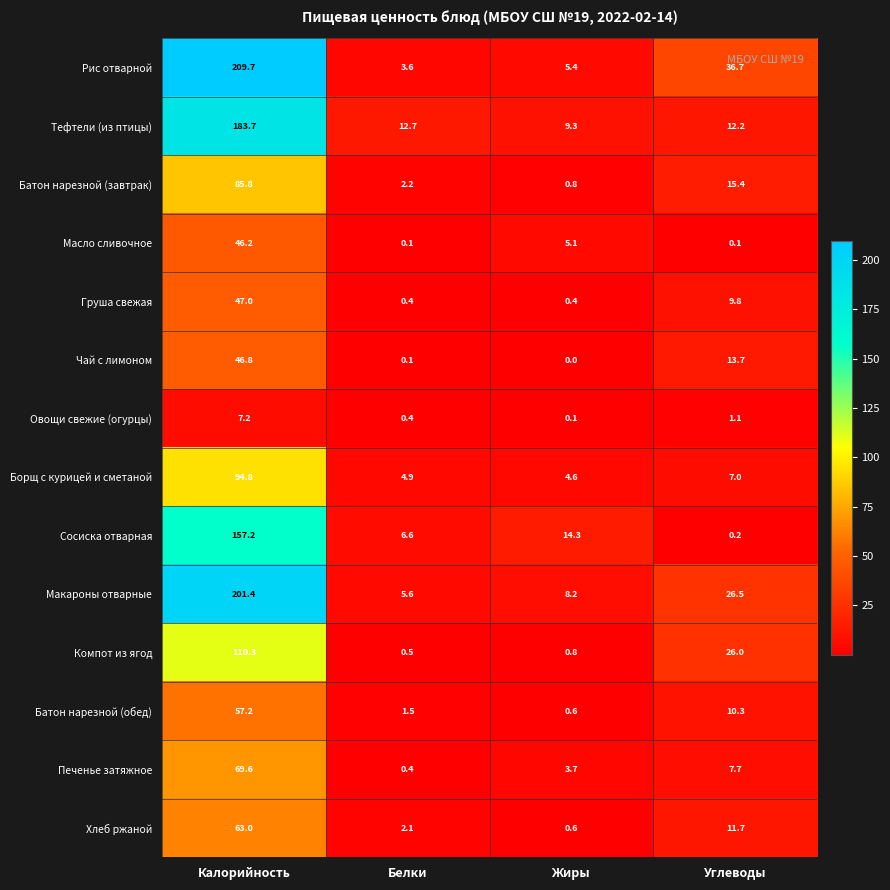

What is the total value across all series at Жиры?

53.9